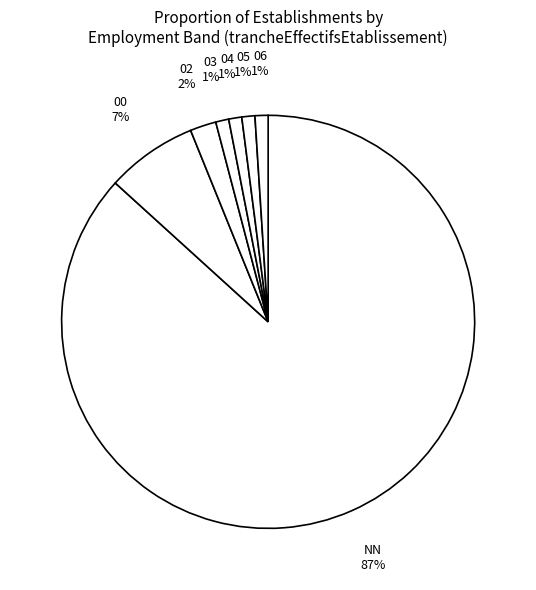

Combined, do 02 and 00 account for over 50%?

No